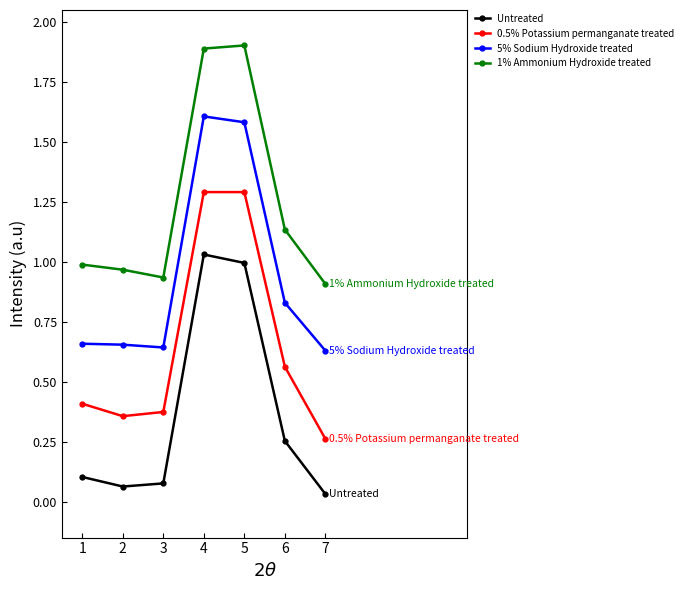

The 0.5% Potassium permanganate treated series shows 0.1 at 2. True or false?

False